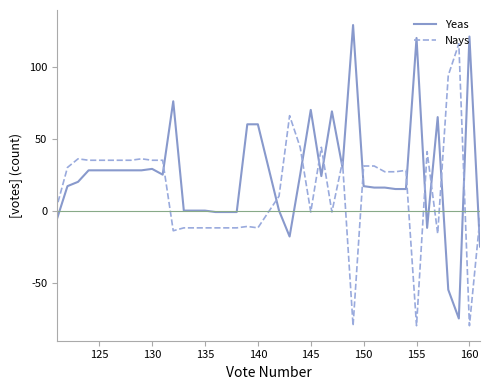

List the series in order of their peak value, highest first.

Yeas, Nays